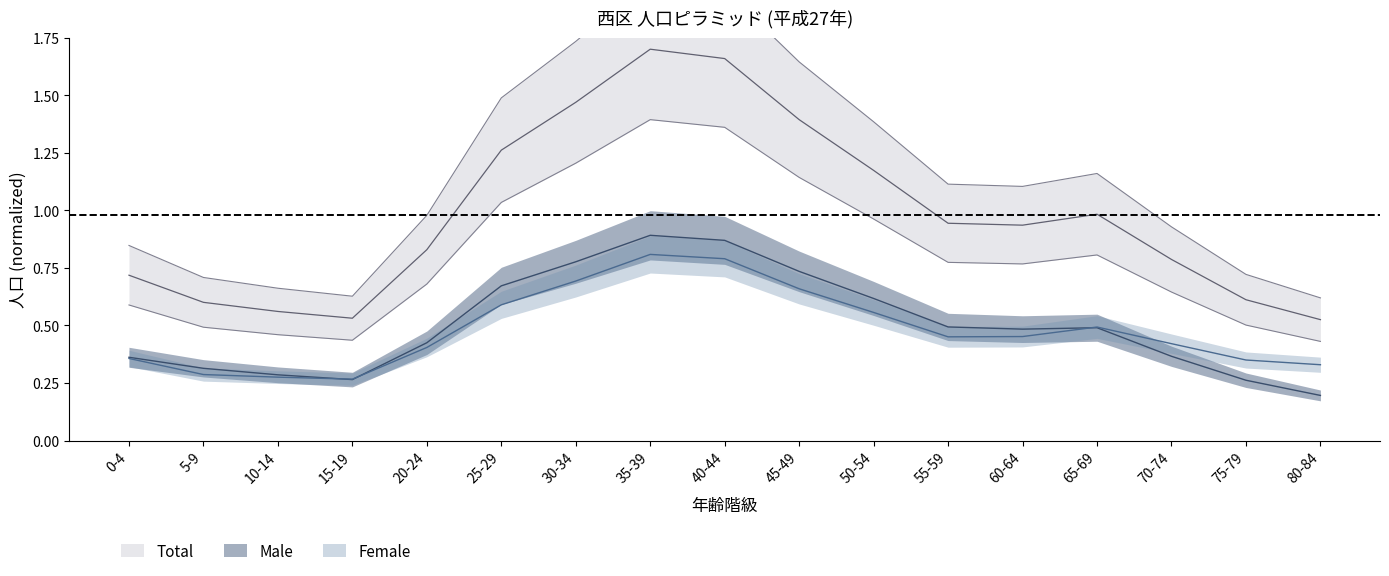

At which category does Female reach its first local peak?

35-39